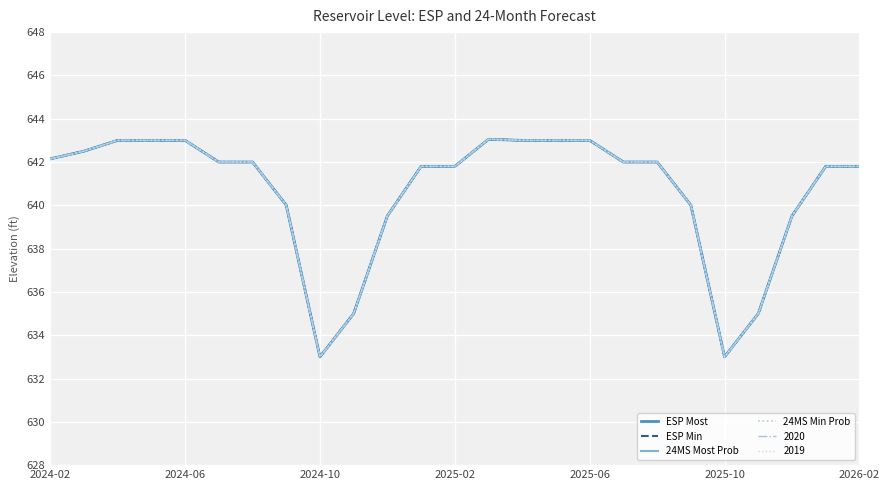

Does the chart have visible grid lines?

Yes